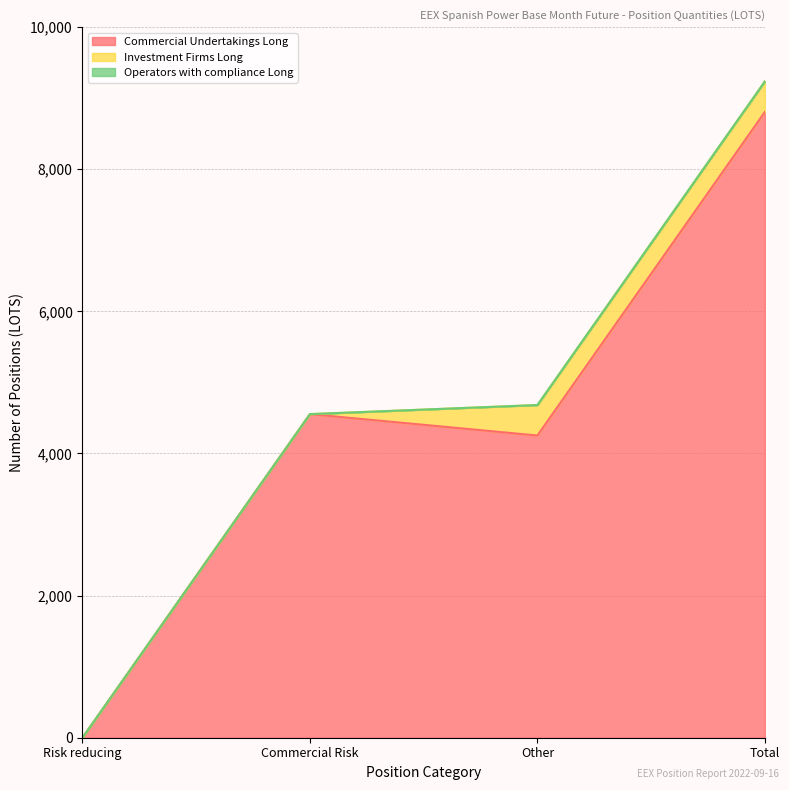

List the labels in order of Commercial Undertakings Long value, largest first.

Total, Commercial Risk, Other, Risk reducing